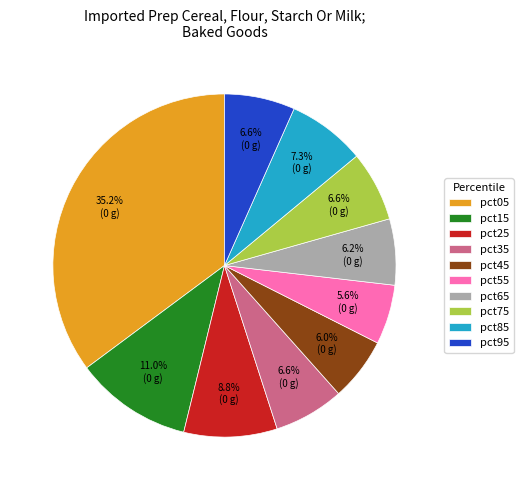

What percentage do pct65 and pct35 together represent?

12.8%